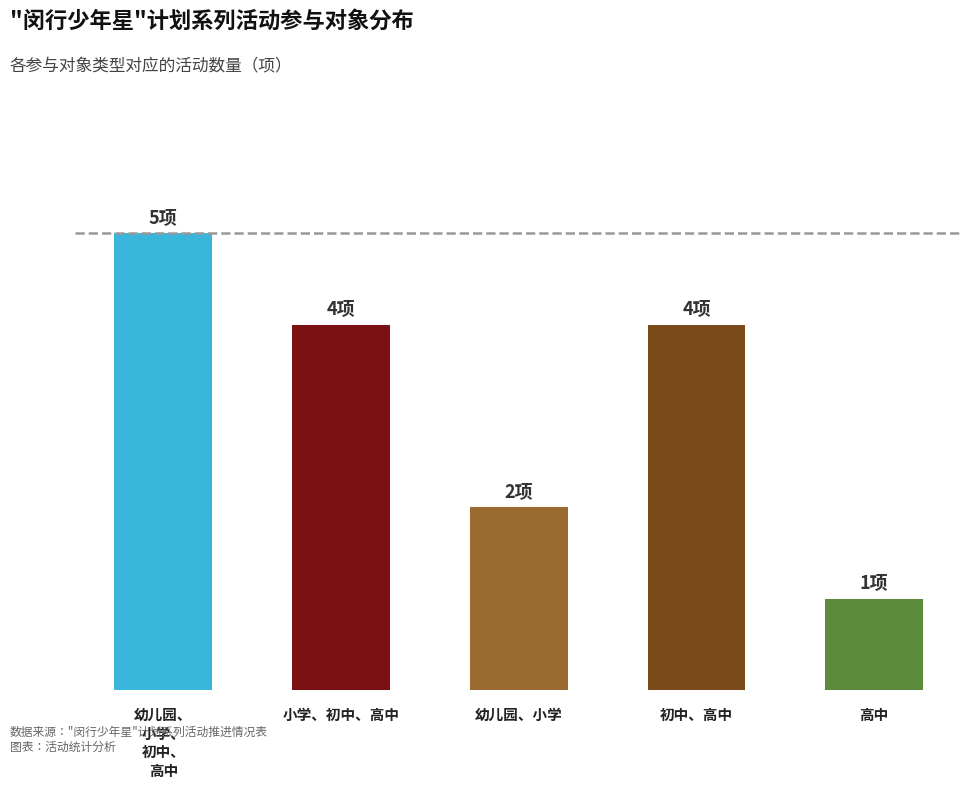

What is the greatest value displayed?

5